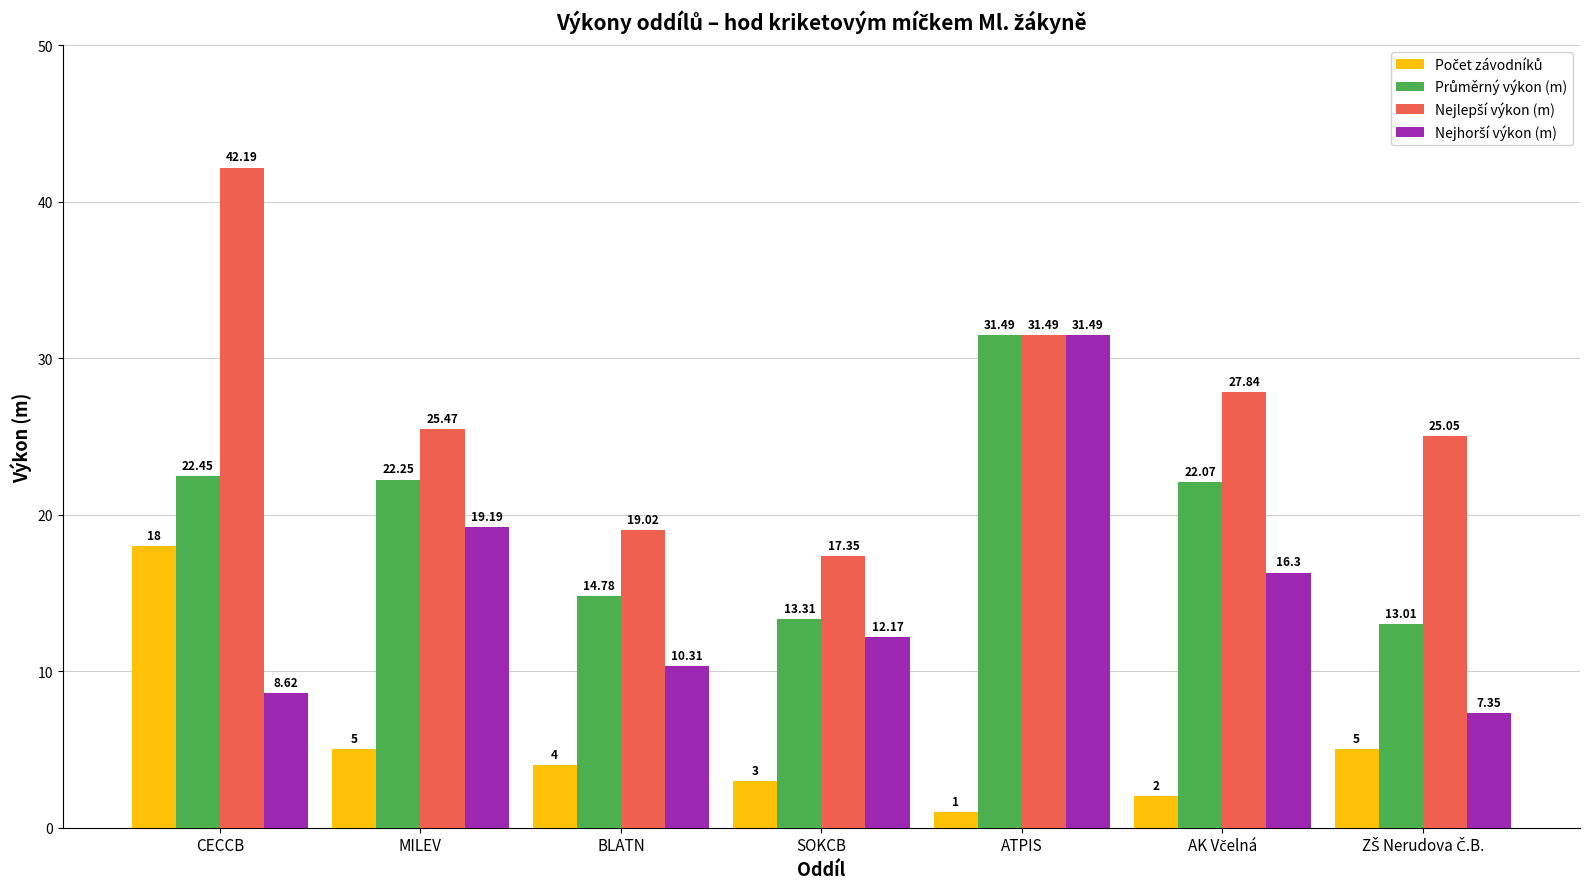

What is the difference between the highest and lowest values at BLATN?

15.0